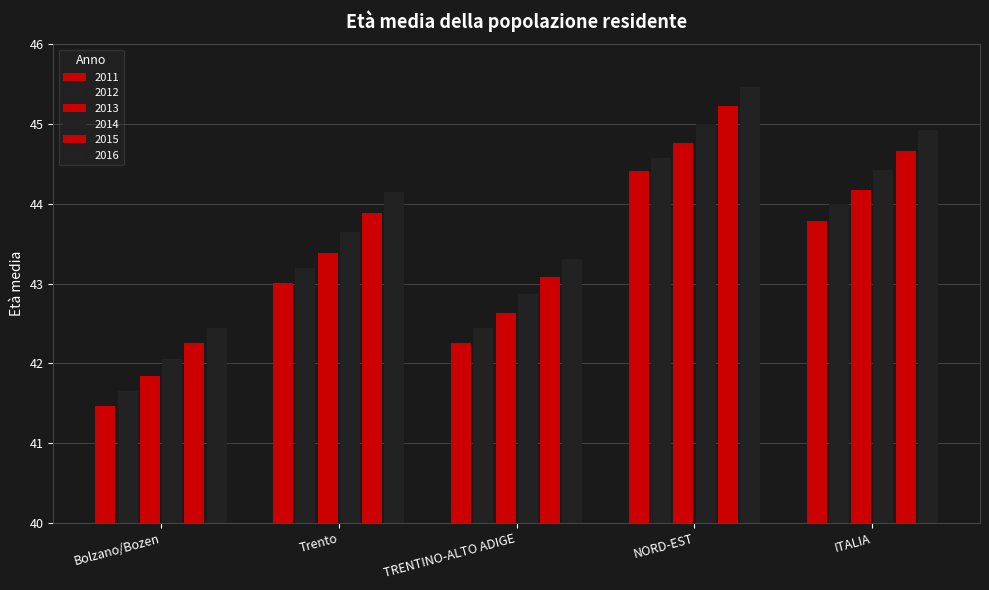

Read the 2015 value at TRENTINO-ALTO ADIGE.

43.1